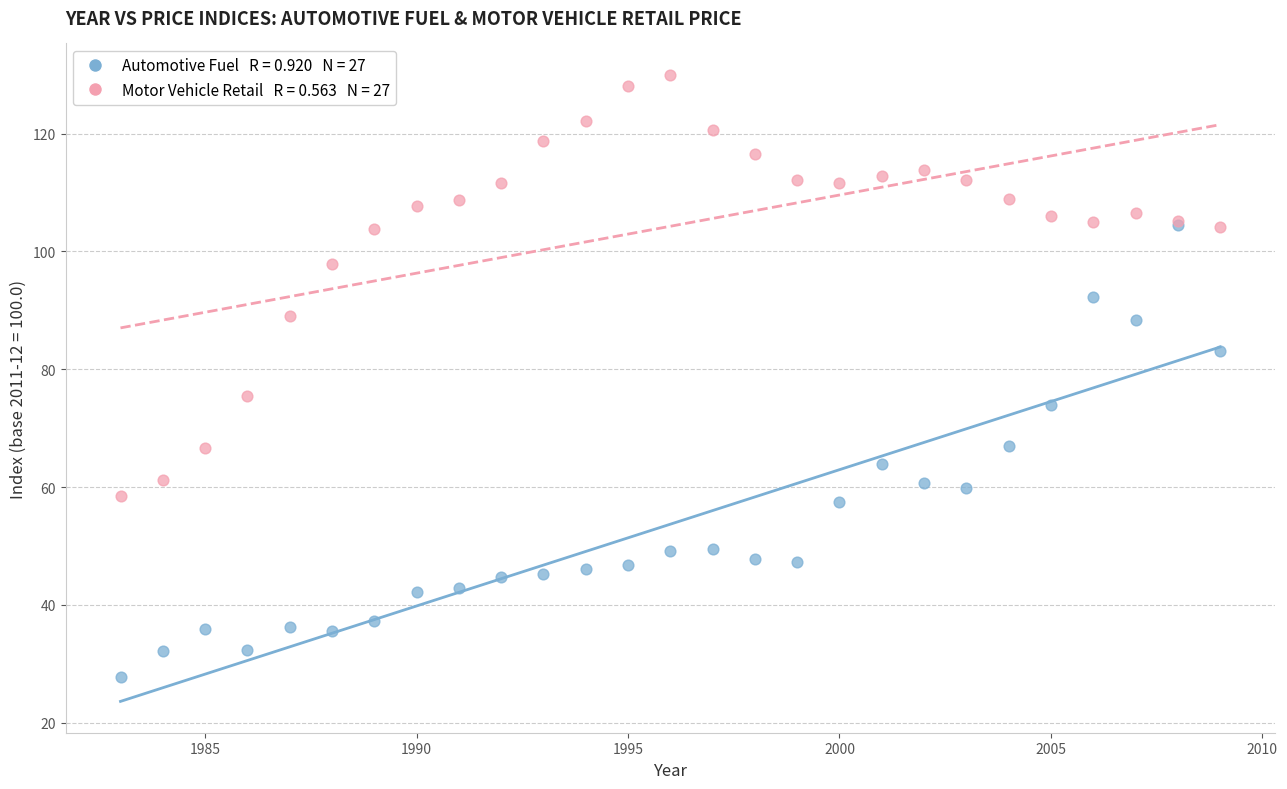

Across all series, what Y value is closest to 78?

75.5